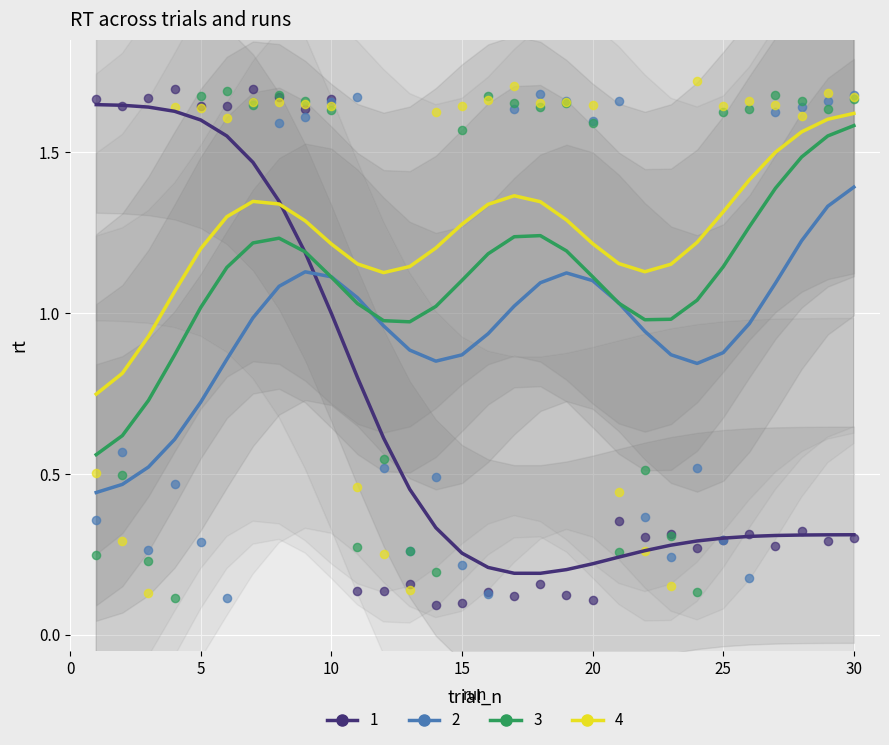

Which series has the largest Y range (max minus min)?

1